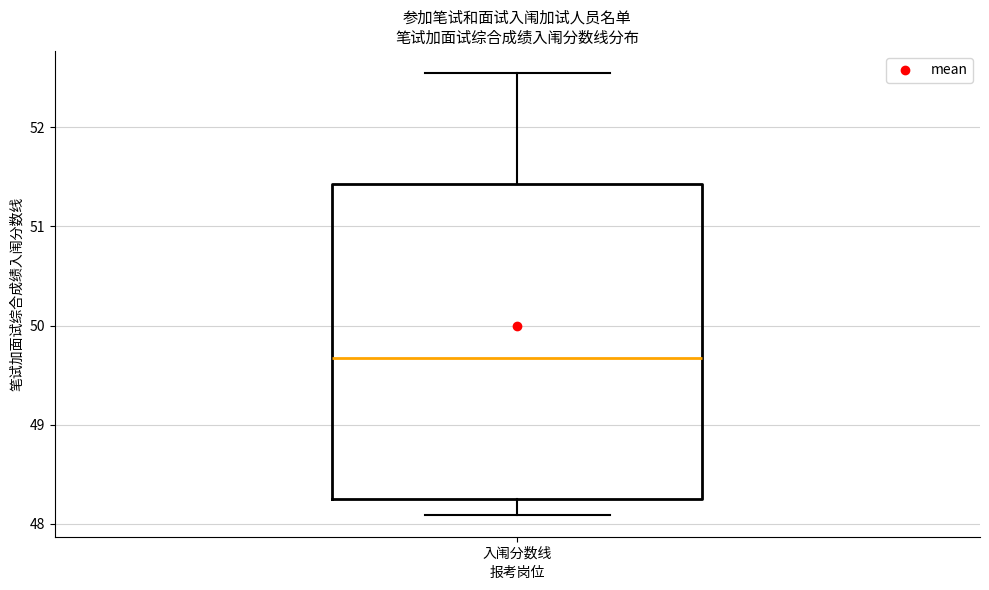

Where is the upper edge of the box for 入闱分数线 on the y-axis? The values are not printed on the chart, so give them approximately, as read against the axis.

51.4